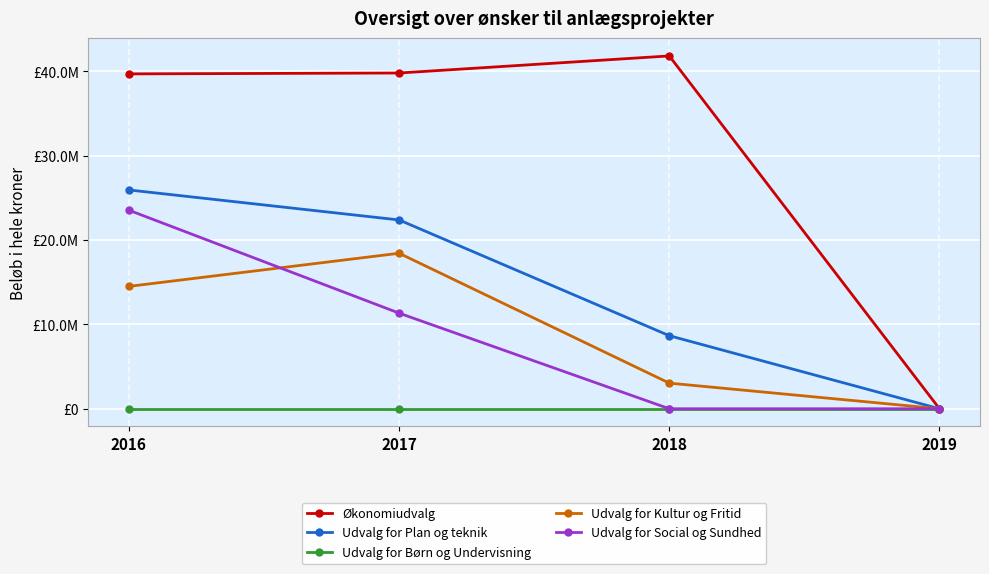

What are all the series names shown in the legend?

Økonomiudvalg, Udvalg for Plan og teknik, Udvalg for Børn og Undervisning, Udvalg for Kultur og Fritid, Udvalg for Social og Sundhed